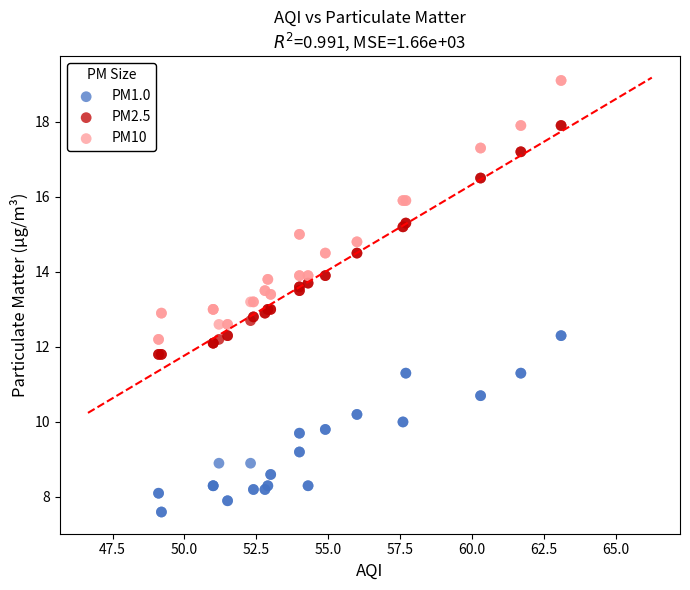

Which series reaches the minimum Y coordinate?

PM1.0